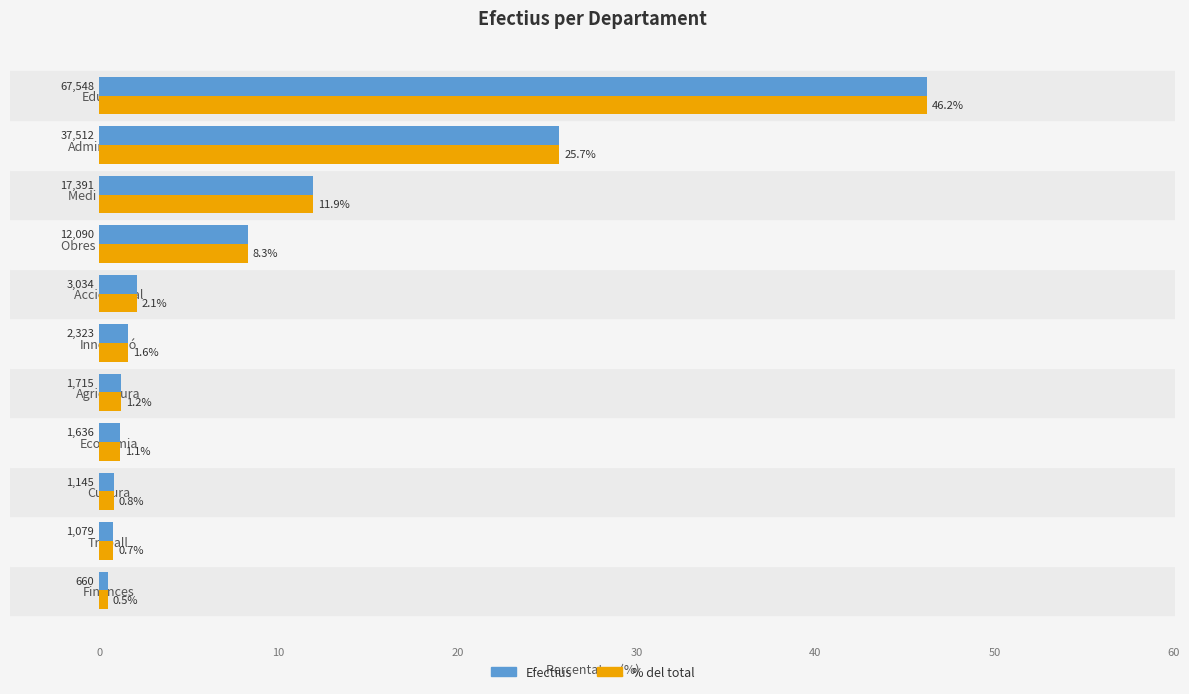

At which category is the sum across all series the highest?

Educació